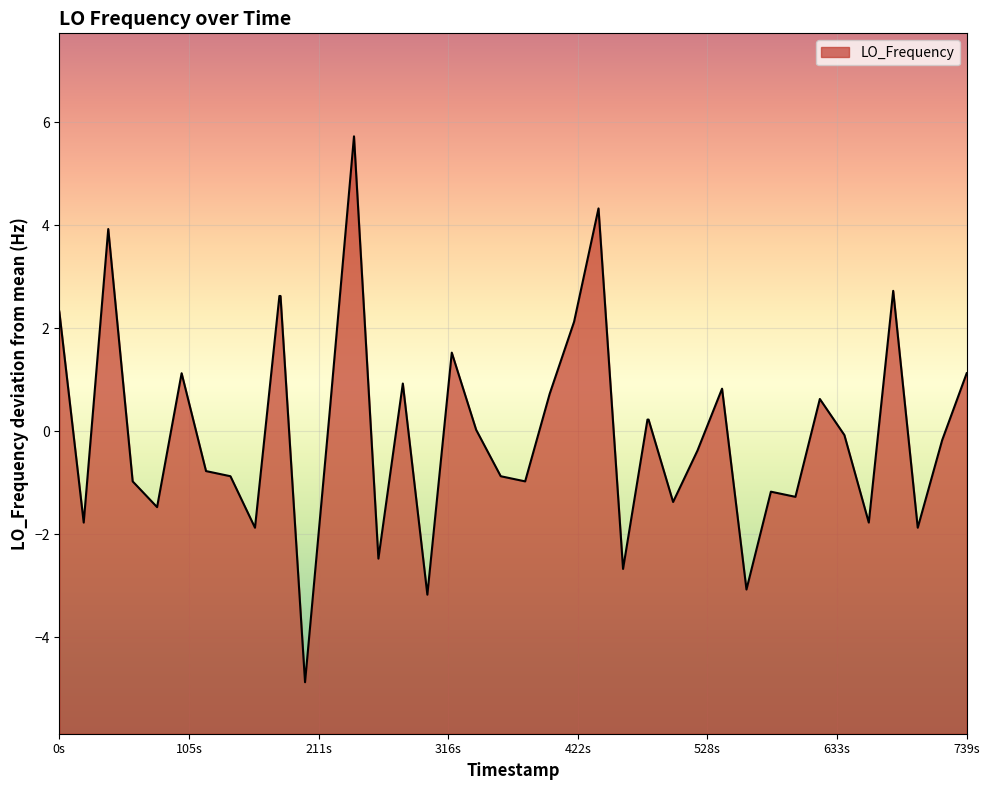

How many lines are shown in the chart?

1